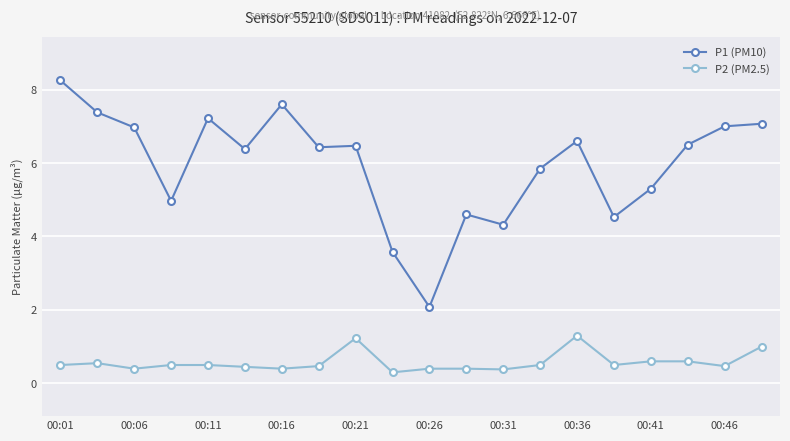

At how many categories does at least one series exceed 6?

12